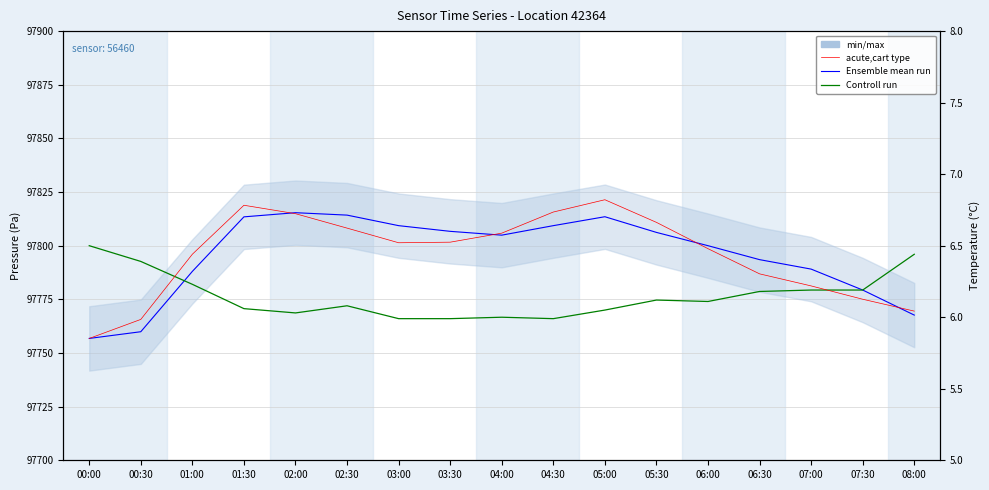

Reading left to right, what are all the values shown in this chart?

Ensemble mean run: 00:00=97756.8	00:30=97759.9	01:00=97788.0	01:30=97813.4	02:00=97815.4	02:30=97814.2	03:00=97809.3	03:30=97806.7	04:00=97804.9	04:30=97809.3	05:00=97813.5	05:30=97806.2	06:00=97800.0	06:30=97793.5	07:00=97789.1	07:30=97779.3	08:00=97767.7
Controll run: 00:00=97800.0	00:30=97792.7	01:00=97782.0	01:30=97770.7	02:00=97768.7	02:30=97772.0	03:00=97766.0	03:30=97766.0	04:00=97766.7	04:30=97766.0	05:00=97770.0	05:30=97774.7	06:00=97774.0	06:30=97778.7	07:00=97779.3	07:30=97779.3	08:00=97796.0
acute,cart type: 00:00=97756.8	00:30=97765.6	01:00=97796.0	01:30=97818.8	02:00=97814.9	02:30=97808.2	03:00=97801.4	03:30=97801.6	04:00=97805.8	04:30=97815.7	05:00=97821.4	05:30=97810.9	06:00=97798.6	06:30=97786.9	07:00=97781.3	07:30=97775.0	08:00=97769.5